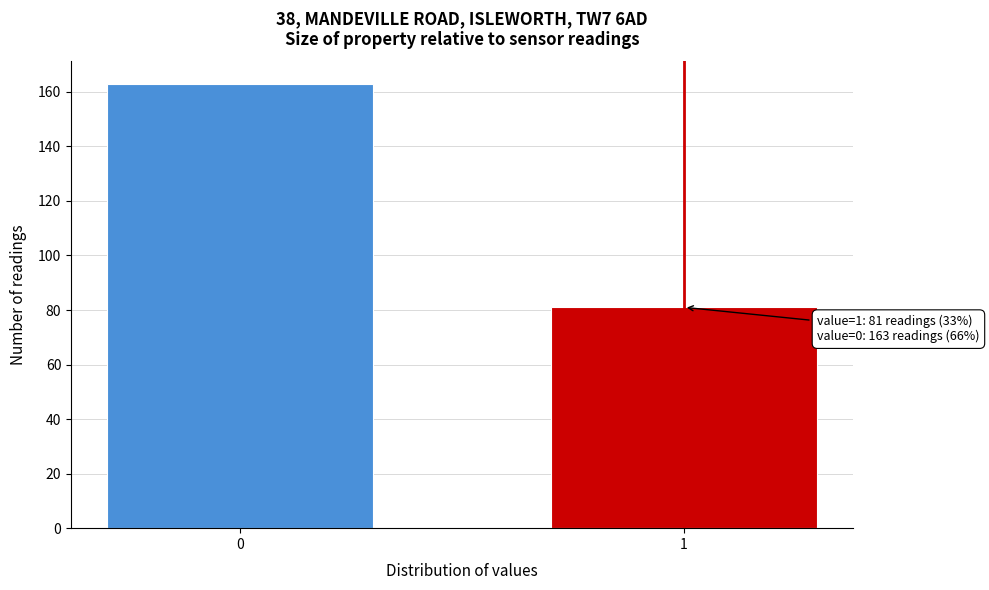

Reading left to right, list all the values displayed in this chart.

163	81